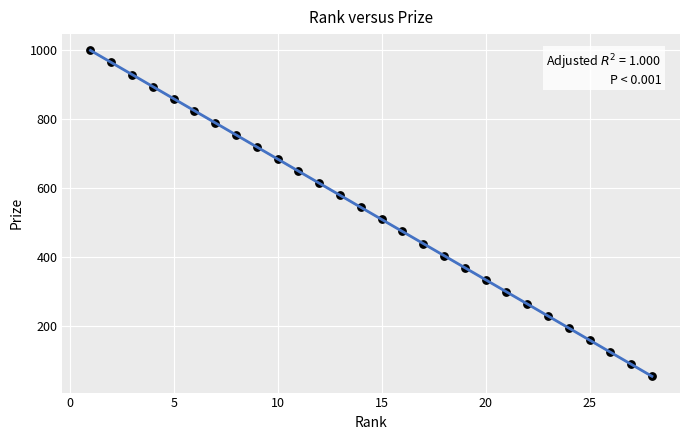

What is the range of X values (max minus min)?

27